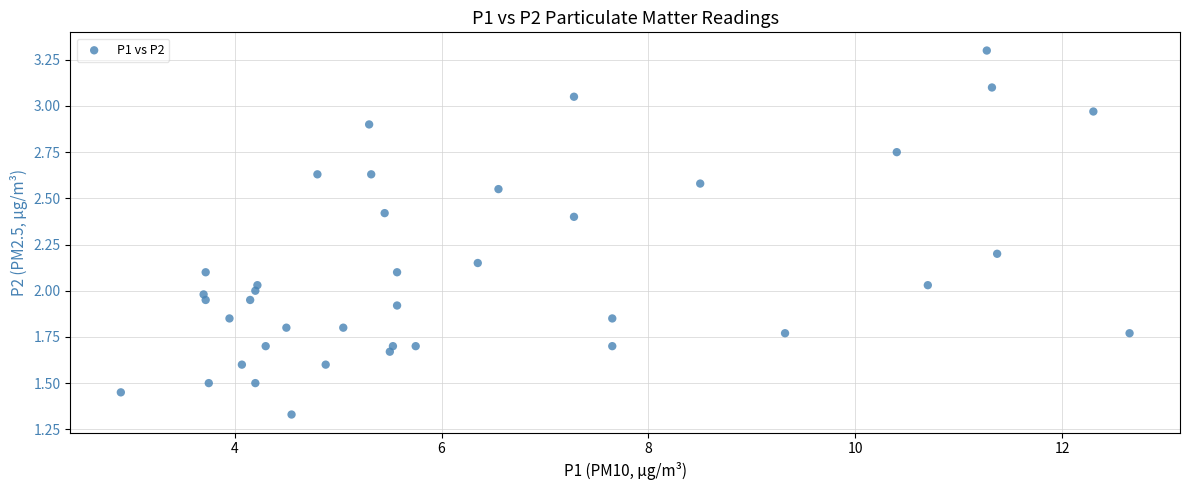

What is the range of X values (max minus min)?

9.8